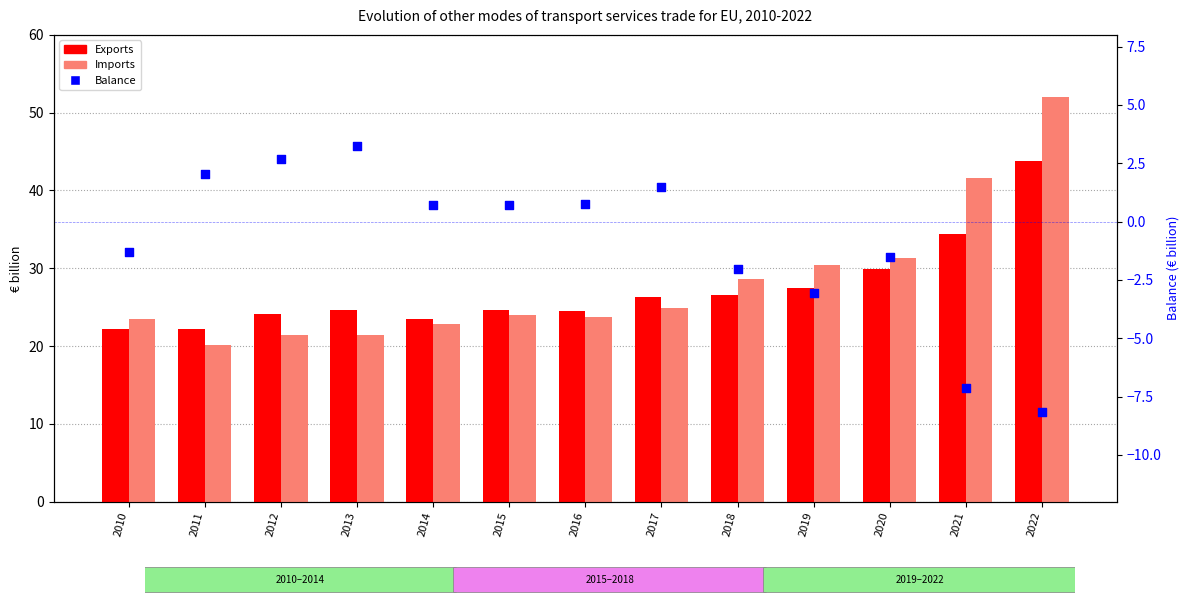

Which series has the largest Y range (max minus min)?

Imports